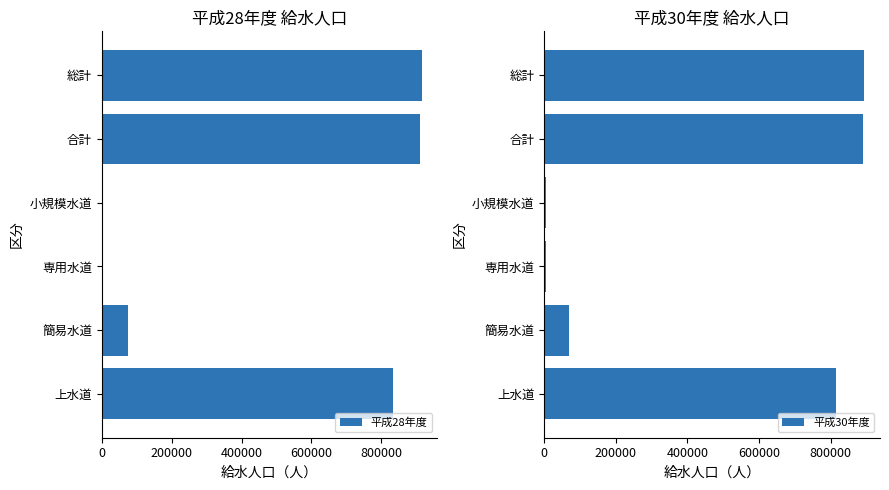

Reading right to left, what are all the values shown in this chart?

平成28年度: 915233	911062	4171	3624	74858	832580
平成30年度: 893328	889152	4176	3447	69478	816227